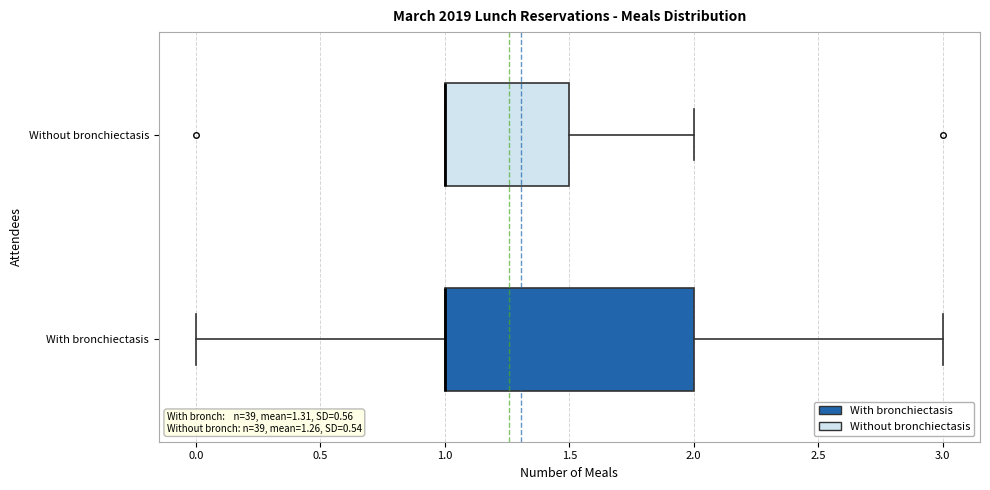

Comparing the boxes themselves (not the whiskers), which one is the widest?

With bronchiectasis